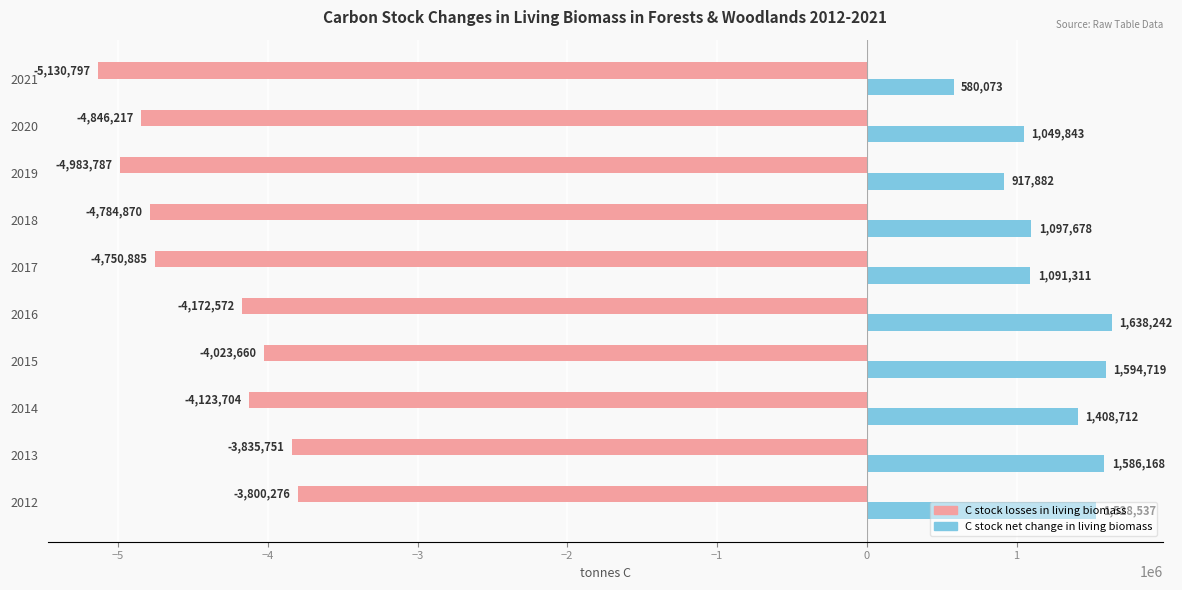

Which label corresponds to the largest value in the chart?

2016